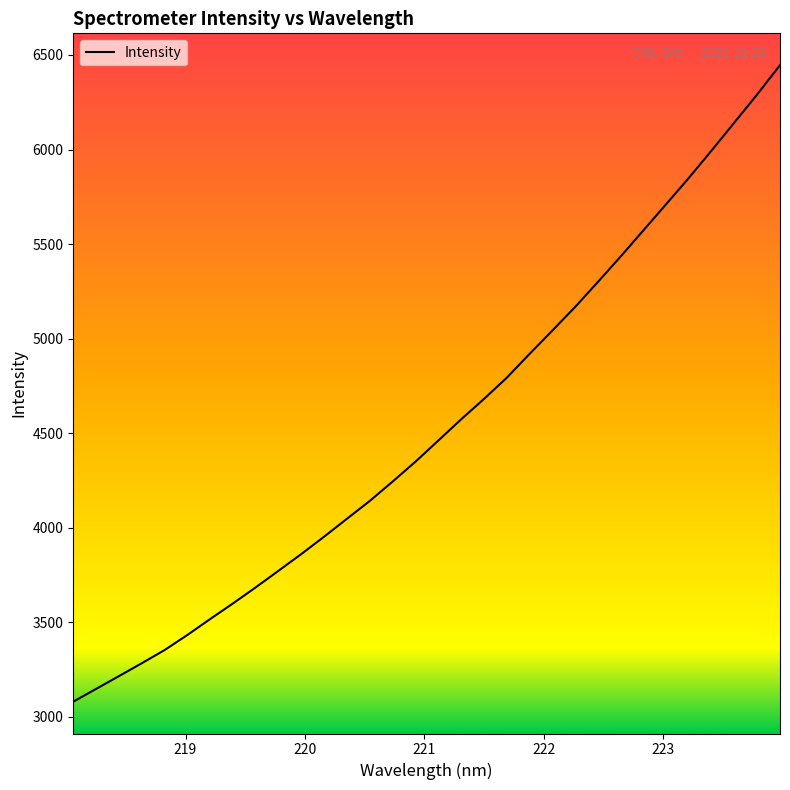

What is the average value?

4533.3